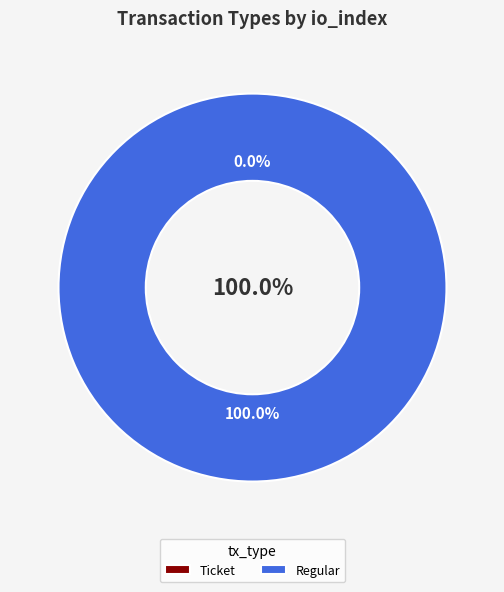

What is the majority slice?

1